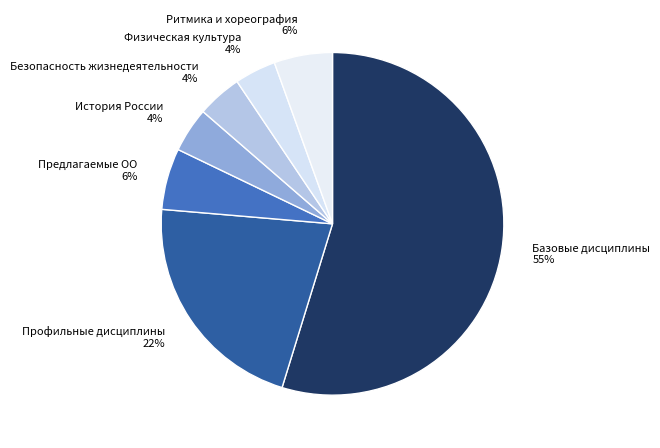

To the nearest percent, what percentage of the pie is Безопасность жизнедеятельности?

4%